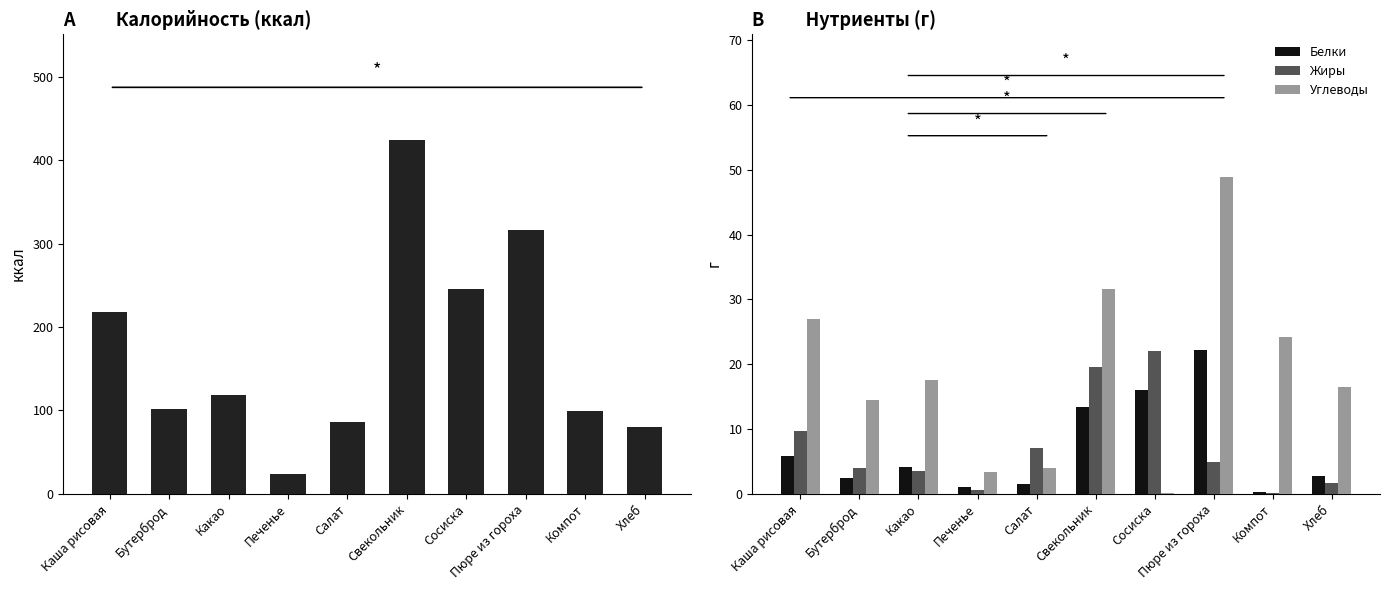

Are the bars grouped side by side (vs. stacked)?

Yes